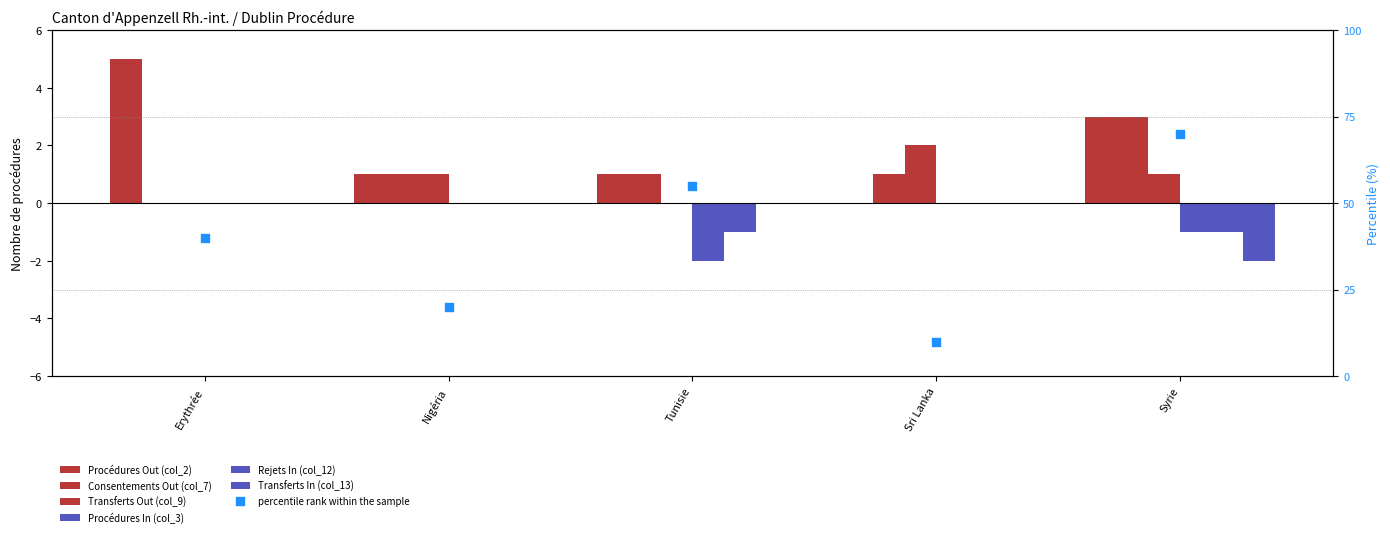

Which series has the largest Y range (max minus min)?

Procédures Out (col_2)